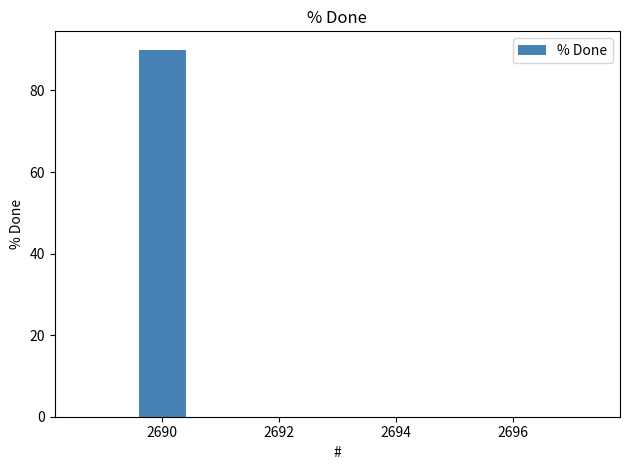

What is the greatest value displayed?

90